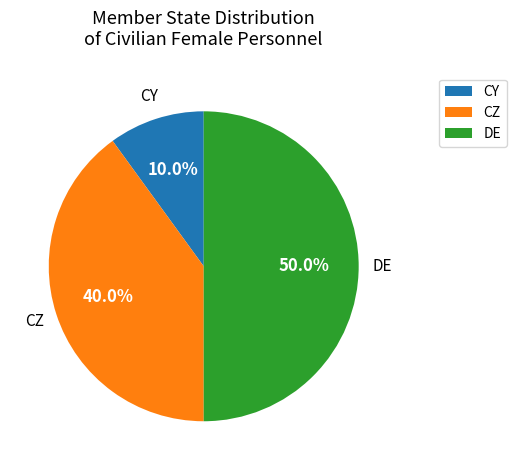

Is CZ the majority of the pie?

No